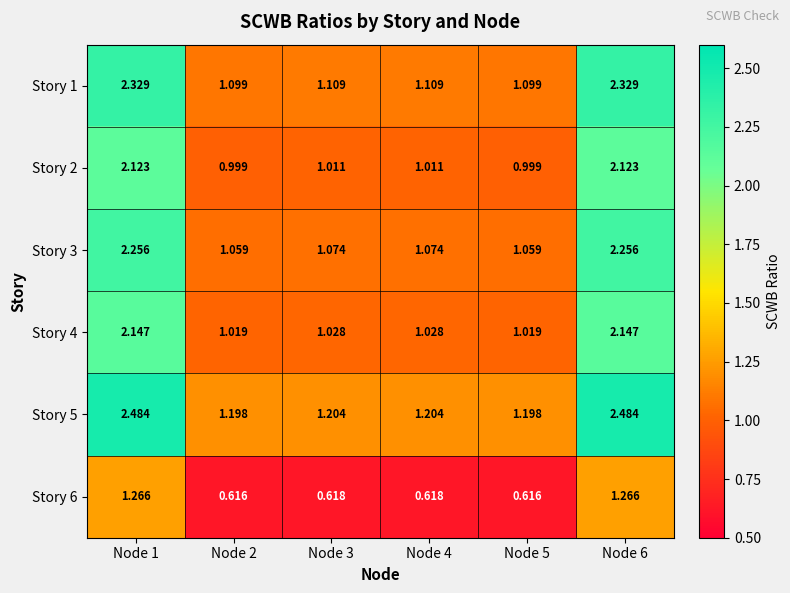

List the series in order of their peak value, highest first.

Story 5, Story 1, Story 3, Story 4, Story 2, Story 6